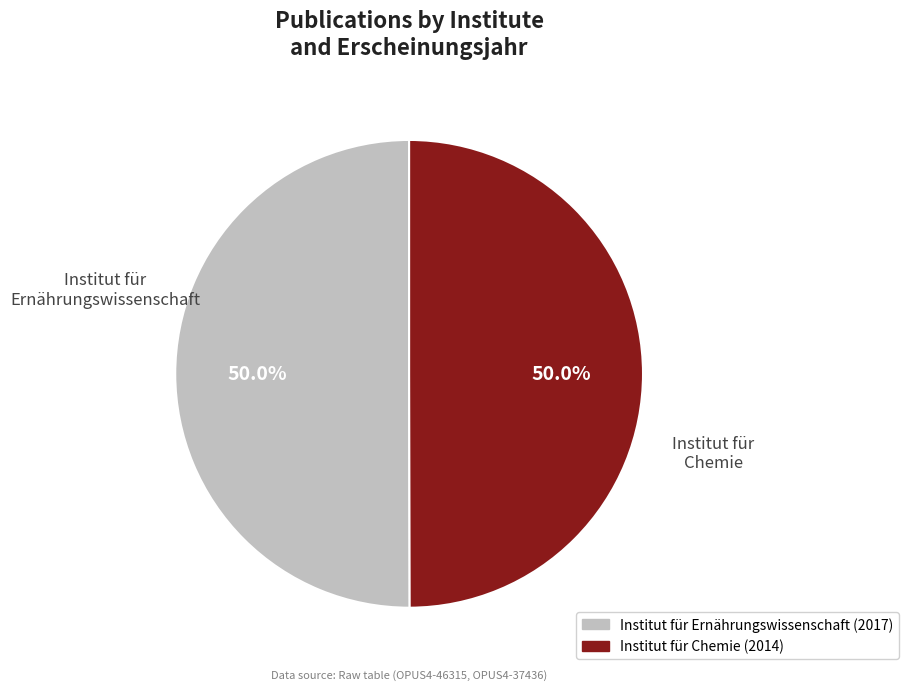

True or false: Institut für Chemie (2014) accounts for 41% of the total.

False